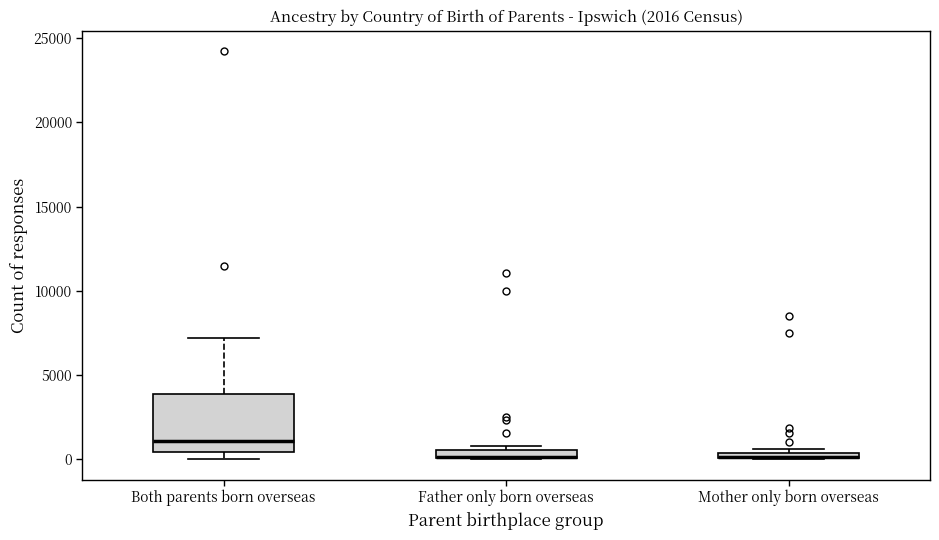

Which box is the tallest, from its lower edge to its upper edge?

Both parents born overseas